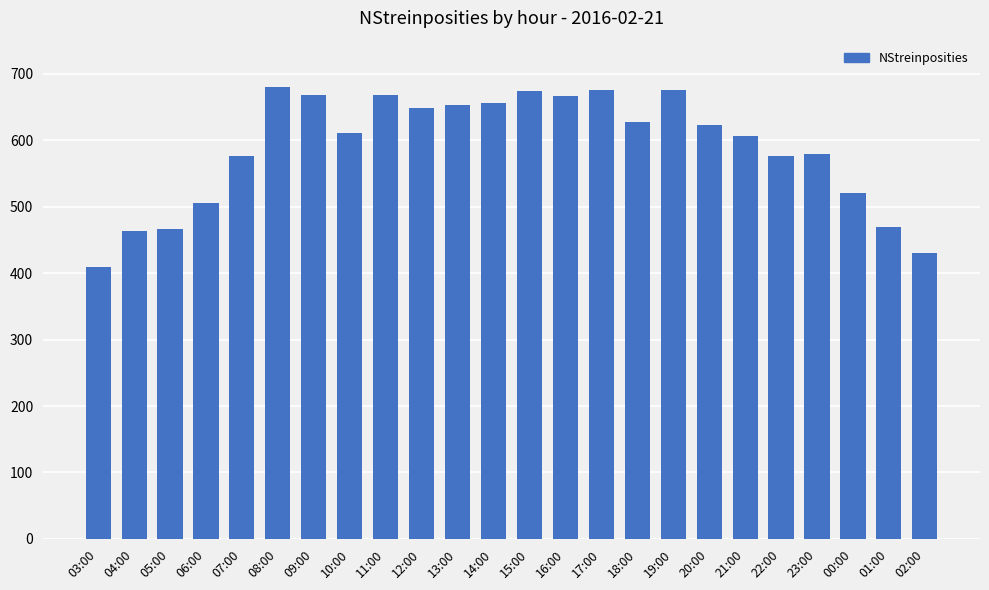

What is the ratio of the value at 01:00 to the value at 22:00?

0.8